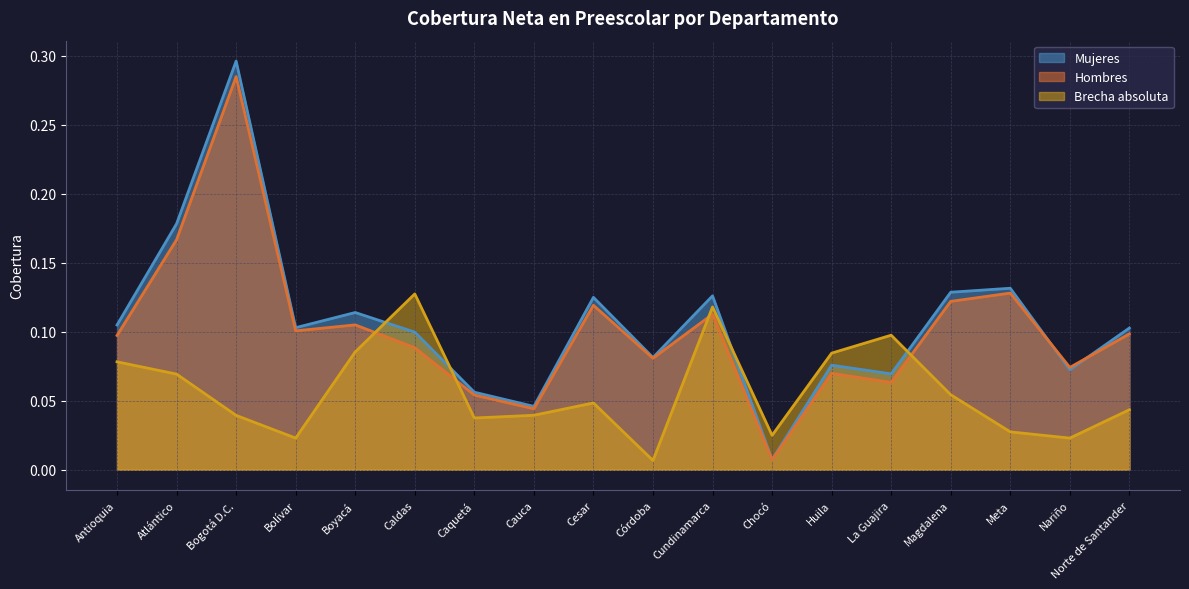

In Hombres, how many points are lower than both neighbors (excluding endpoints)?

6